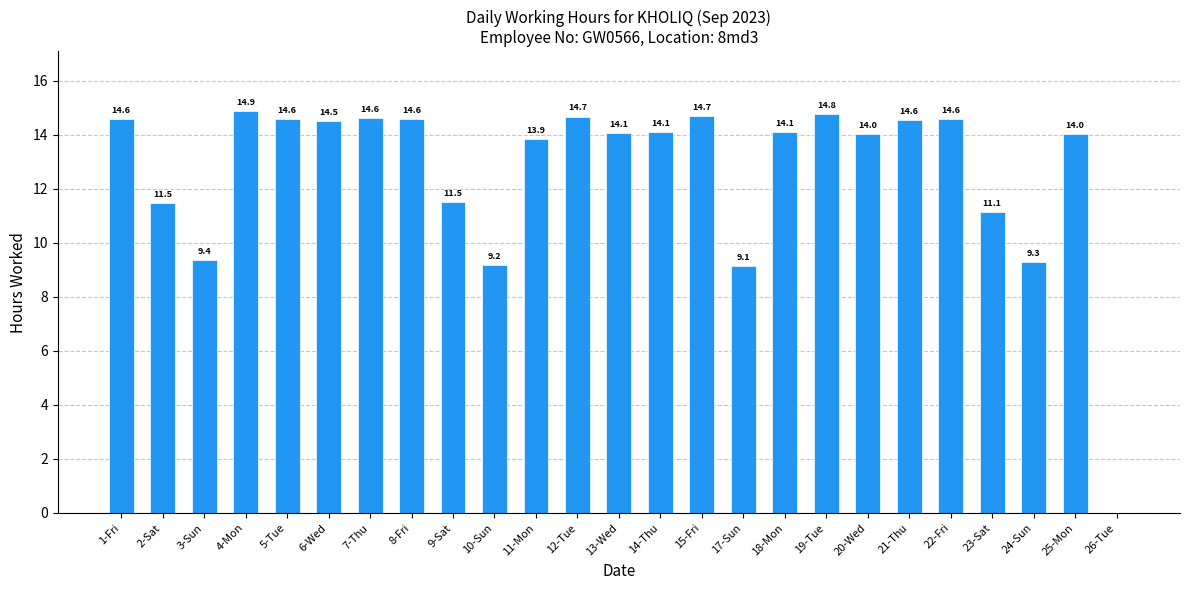

True or false: the data shows 14.6 at 22-Fri.

True